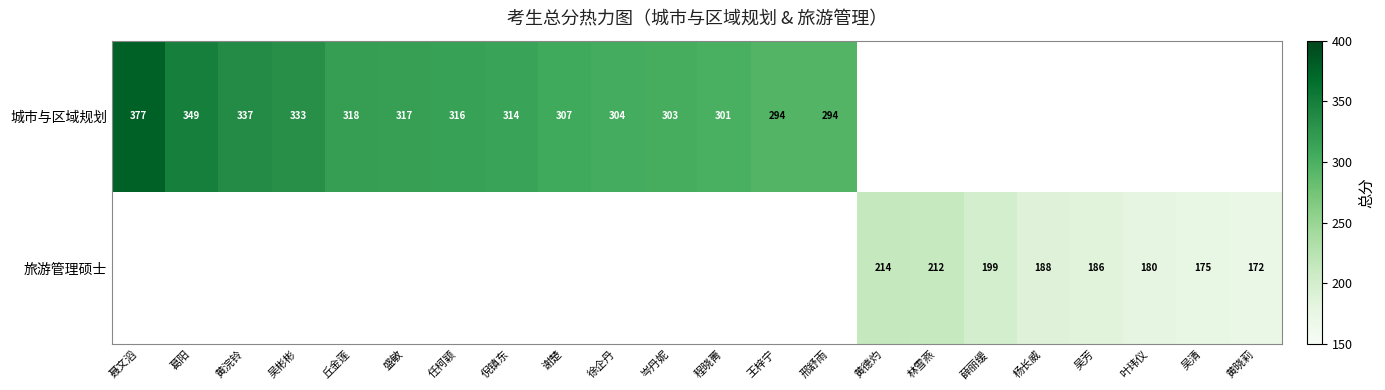

Is it true that 旅游管理硕士 equals 188 at 杨长威?

True